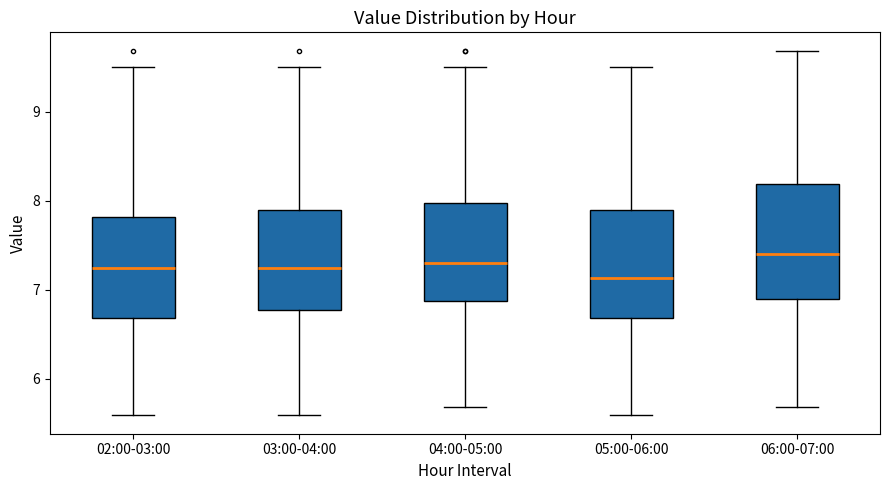

Which box's median line is the lowest?

05:00-06:00